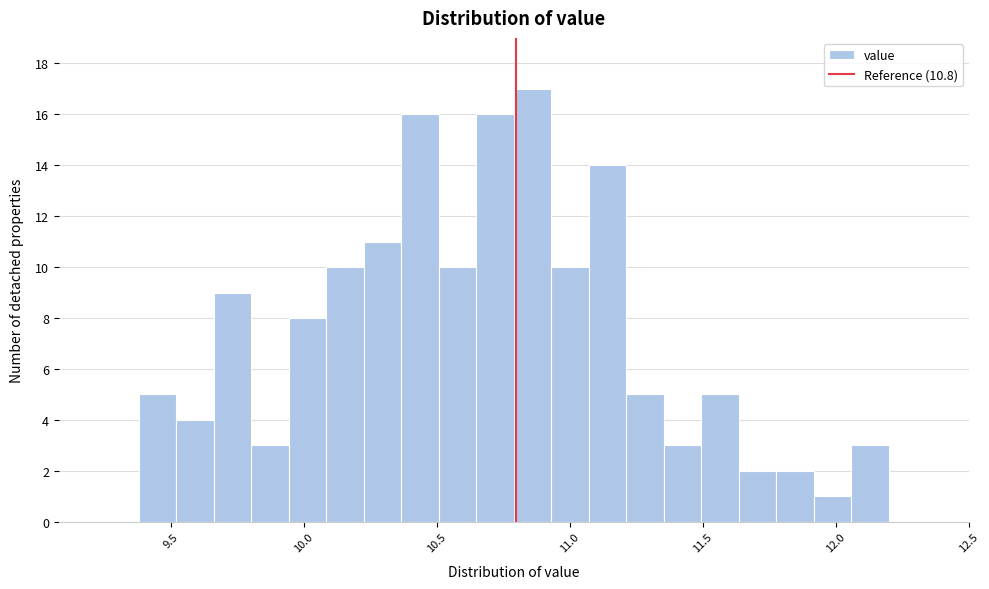

Around what value on the x-axis is the tallest bar? Give the approximate position of its centre, as read against the axis.

10.85